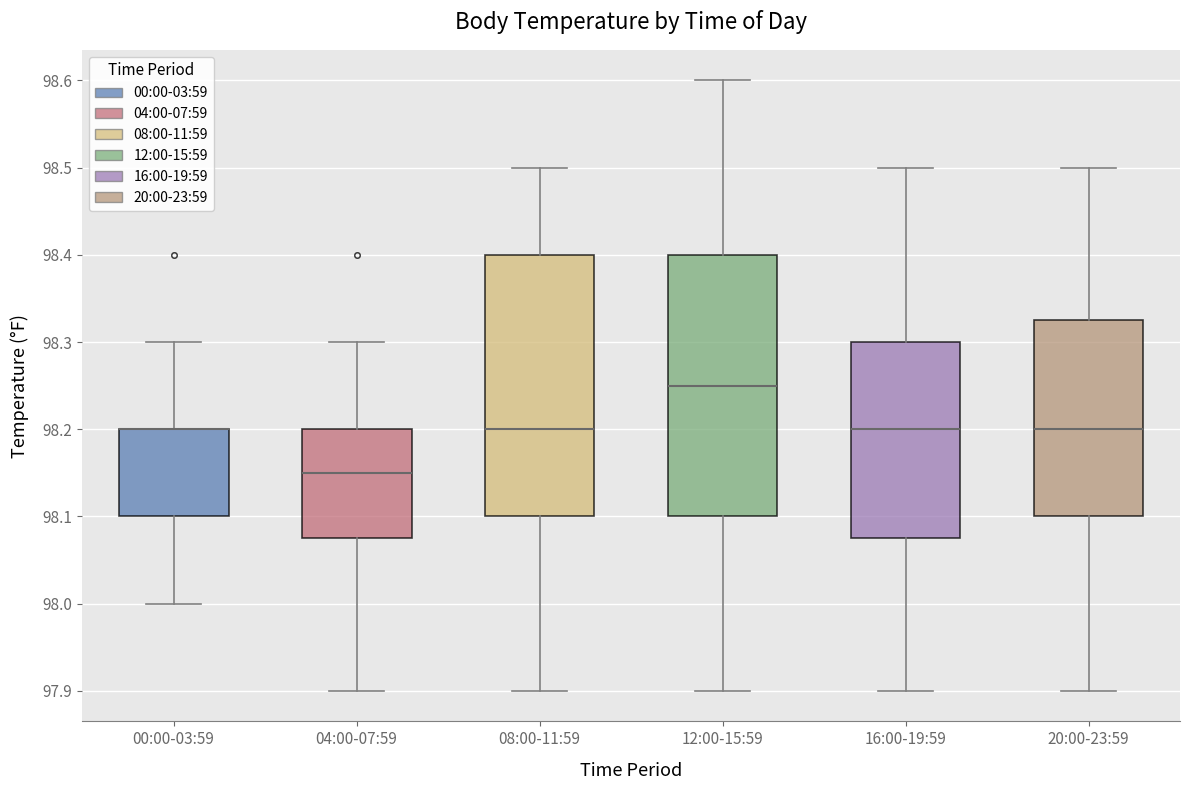

Reading left to right, transcribe this box plot: for each box, give where its median line is, the range the box spans, and where its two whiskers end, as read against the y-axis. The values are not printed on the chart, so give them approximately, as read against the axis.

00:00-03:59: median 98.20 (drawn on the box's upper edge), box 98.10 to 98.20, whiskers 98.00 to 98.30
04:00-07:59: median 98.15, box 98.08 to 98.20, whiskers 97.90 to 98.30
08:00-11:59: median 98.20, box 98.10 to 98.40, whiskers 97.90 to 98.50
12:00-15:59: median 98.25, box 98.10 to 98.40, whiskers 97.90 to 98.60
16:00-19:59: median 98.20, box 98.08 to 98.30, whiskers 97.90 to 98.50
20:00-23:59: median 98.20, box 98.10 to 98.33, whiskers 97.90 to 98.50